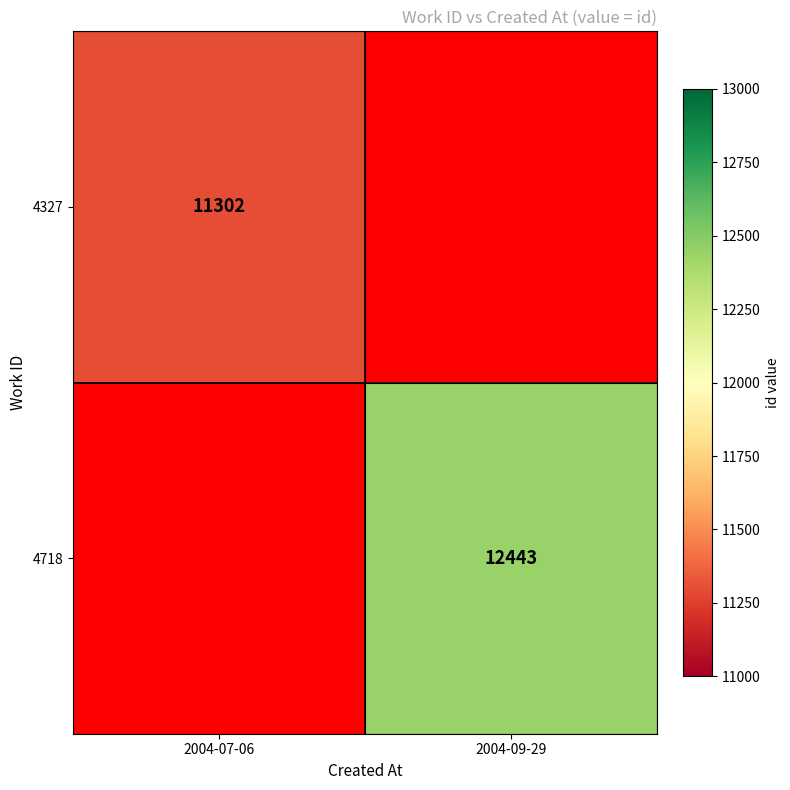

At which category does the chart reach its minimum across all series?

2004-07-06